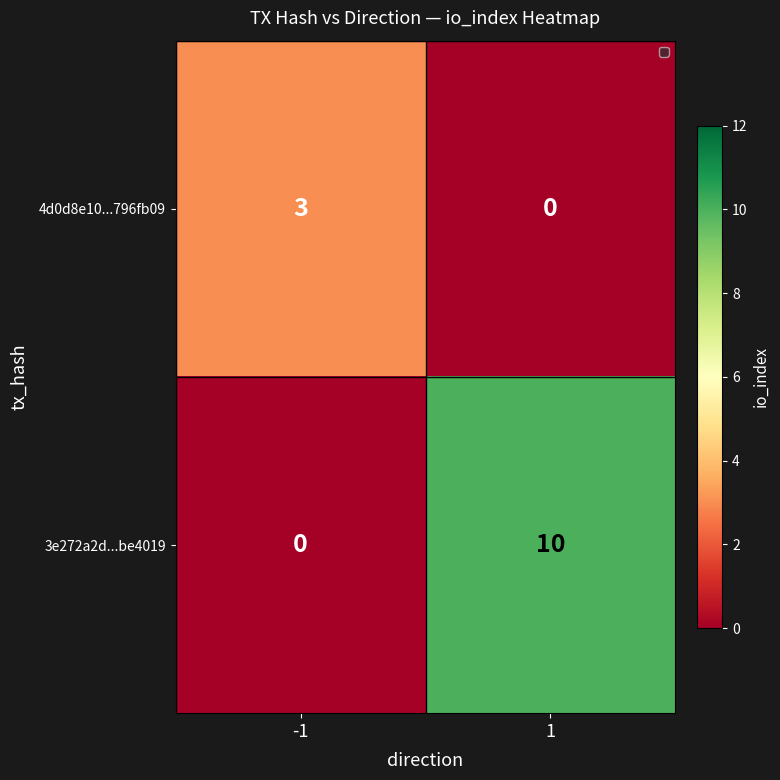

Which category has the highest value across all series?

1